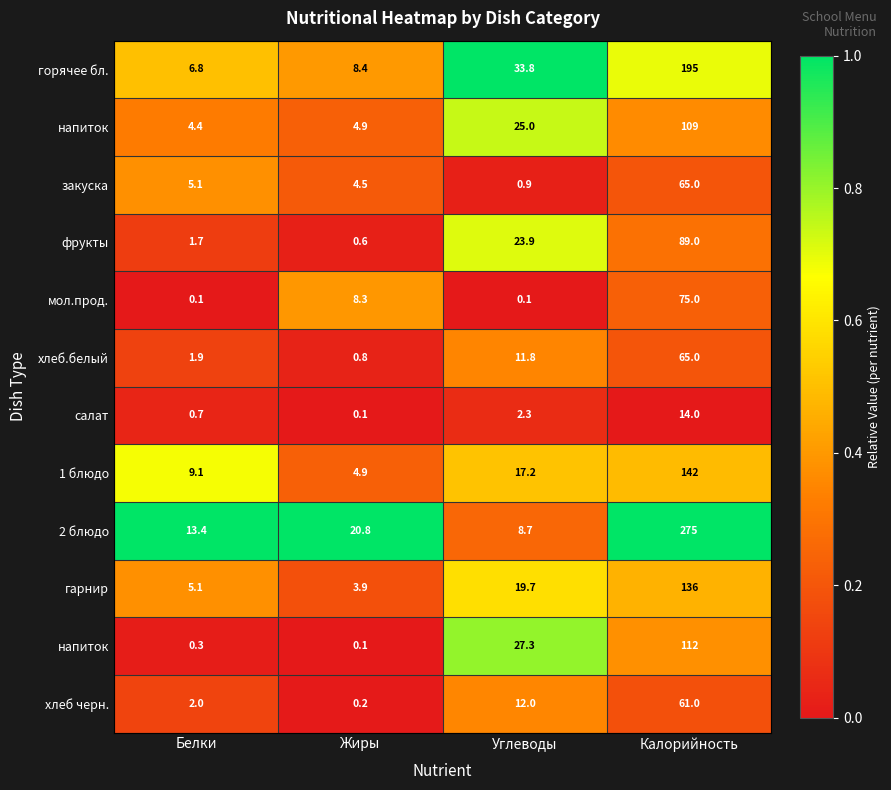

Count the number of categories in the chart.

4